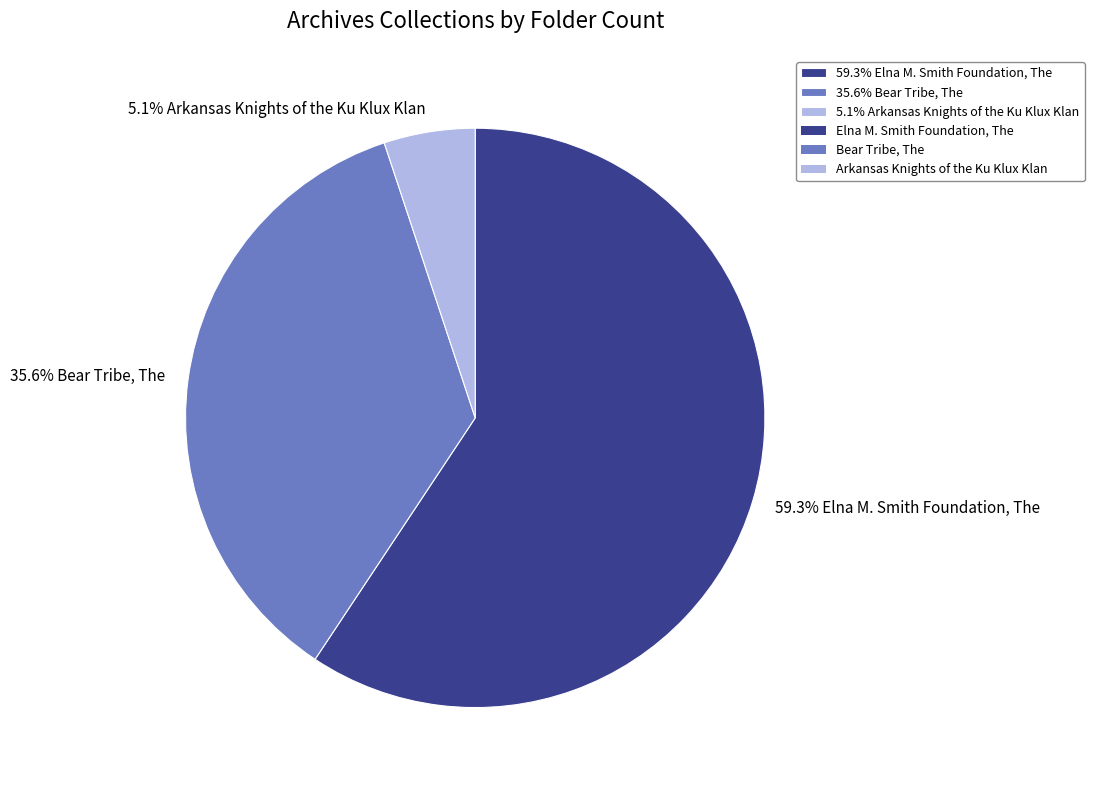

How many segments does this pie chart have?

3